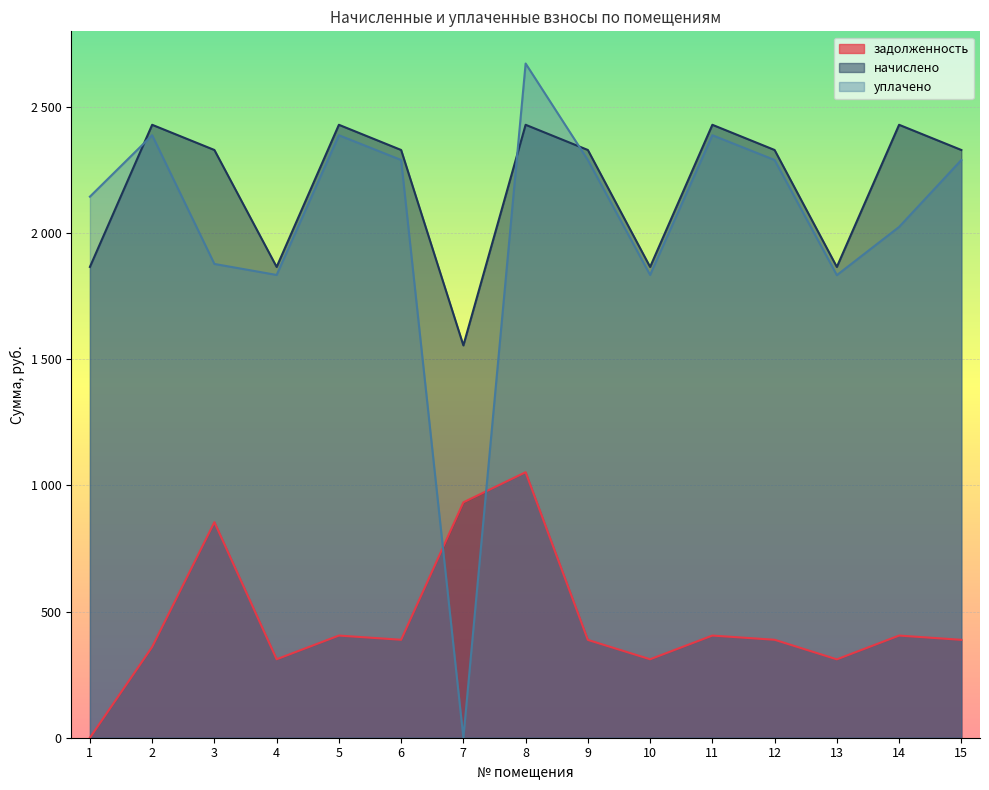

Is the value of задолженность at 14 greater than the value of уплачено at 5?

No